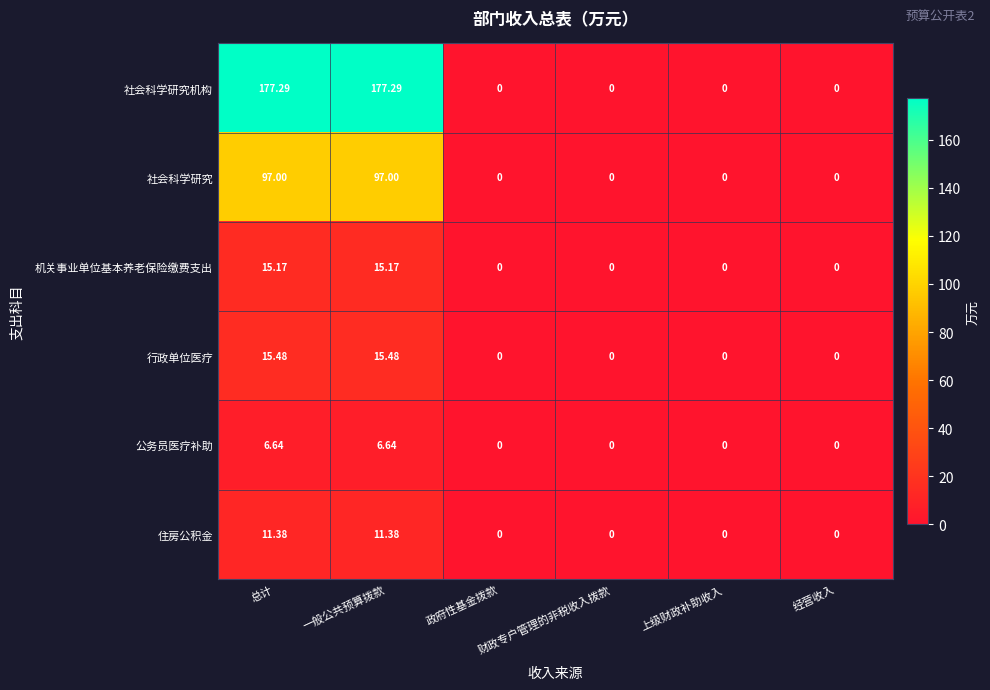

What is the maximum value shown in the chart?

177.3